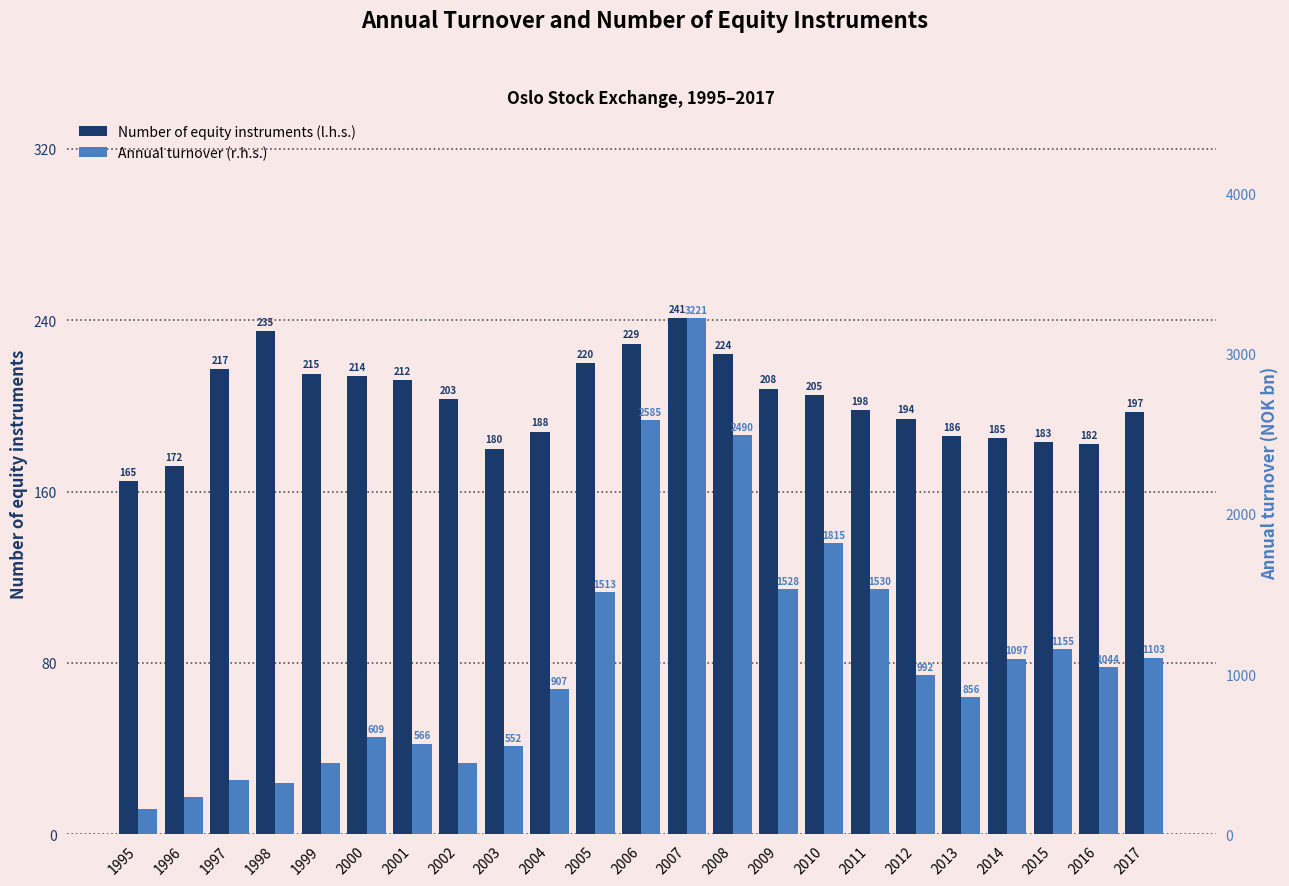

Rank the series by their maximum value, from lowest to highest.

Number of equity instruments (l.h.s.), Annual turnover (r.h.s.)